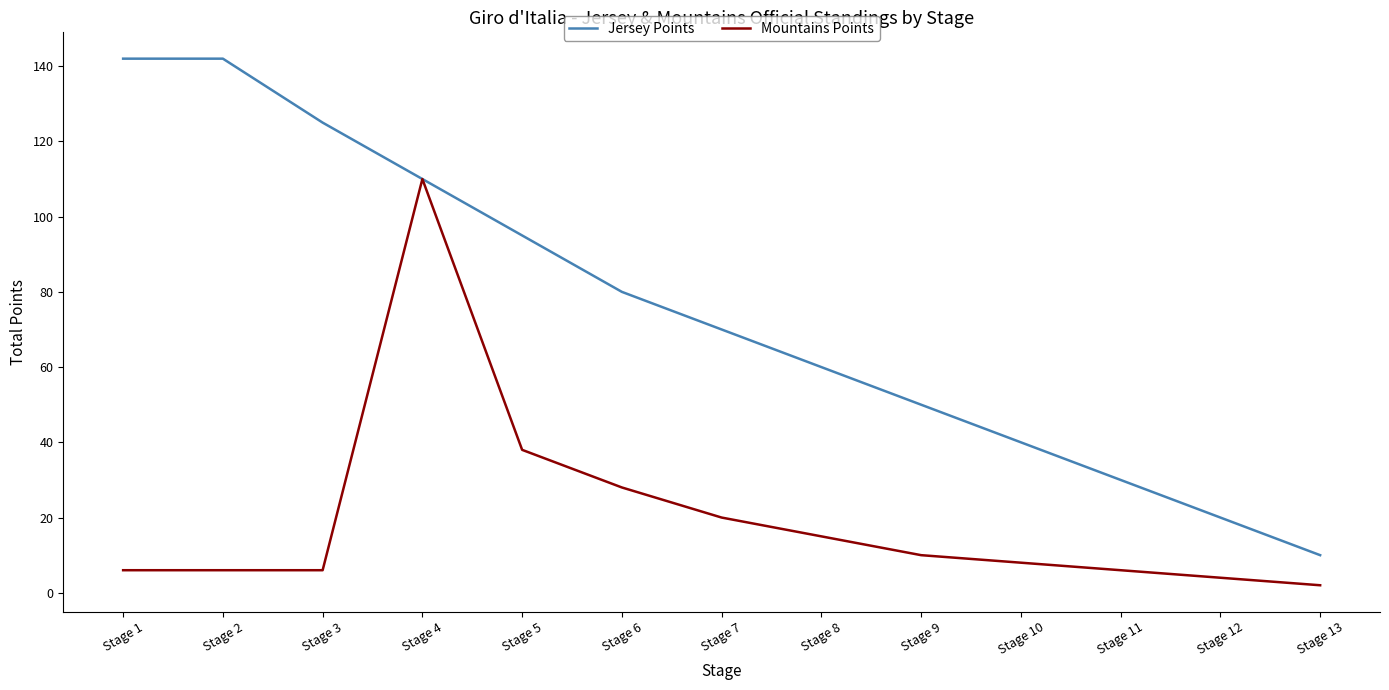

What is the average value of the Jersey Points series?

75